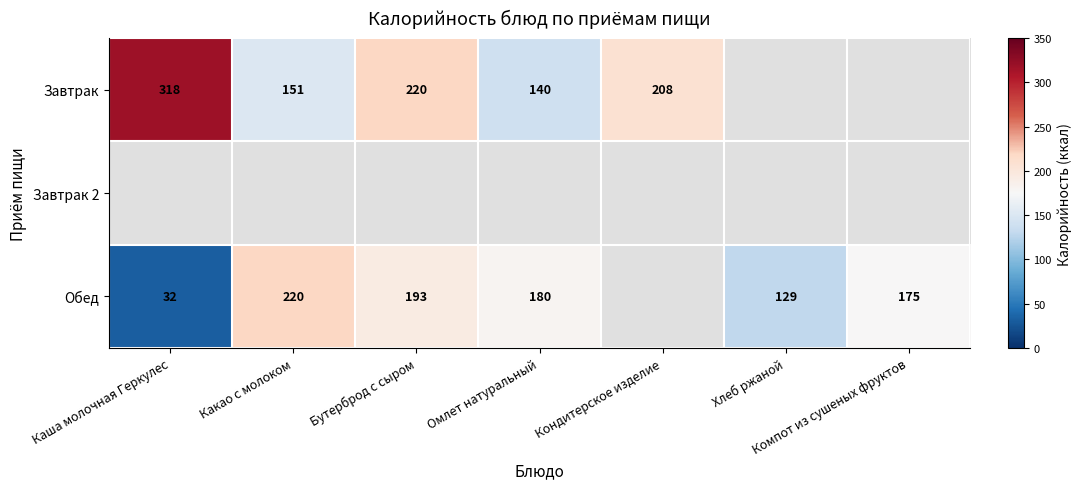

The value of Завтрак at Омлет натуральный is 58. True or false?

False